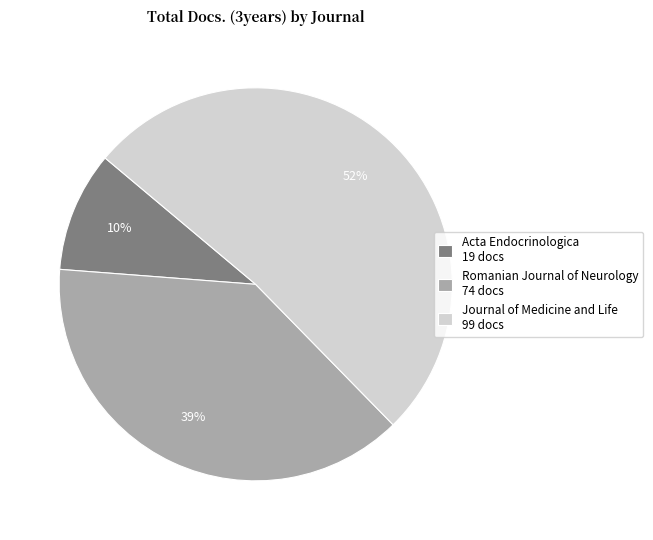

What percentage is the Acta Endocrinologica slice, to the nearest percent?

10%